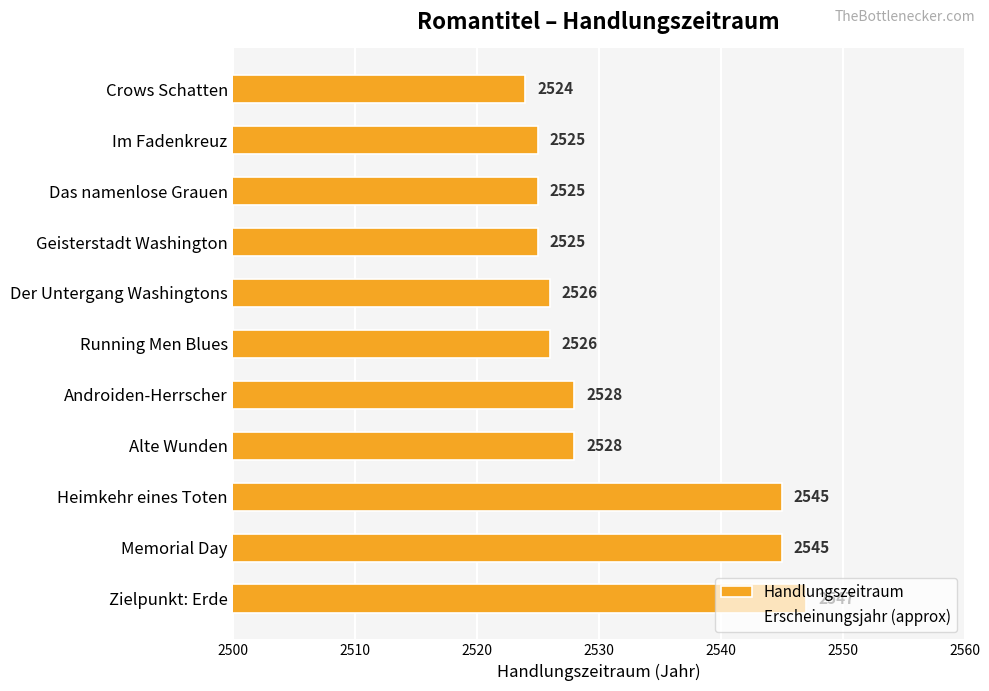

What is the change in value from Der Untergang Washingtons to Zielpunkt: Erde?

+21